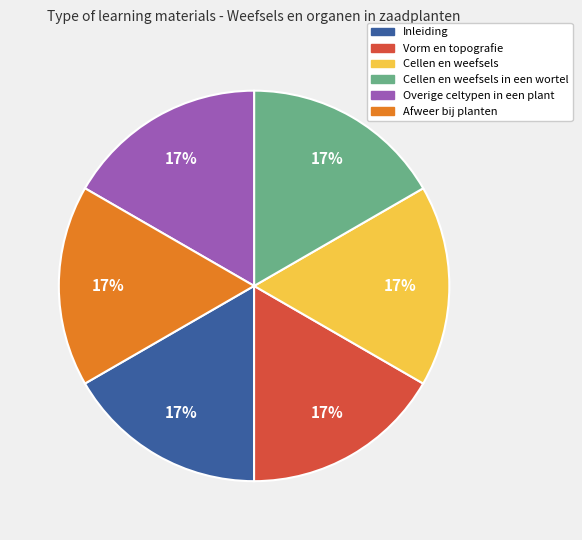

How many segments does this pie chart have?

6